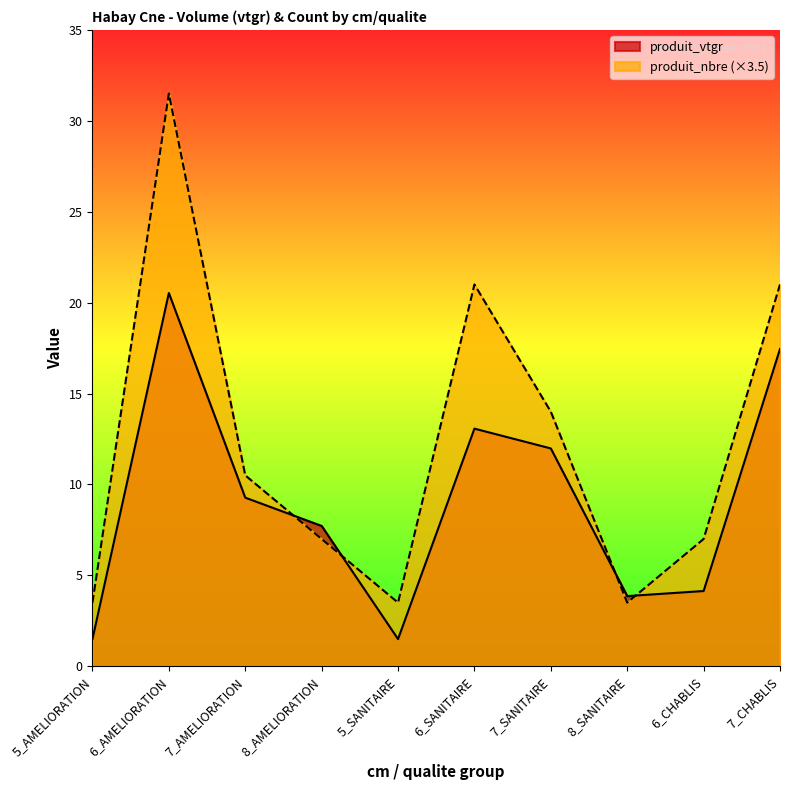

What is the sum of all produit_nbre values?

122.5